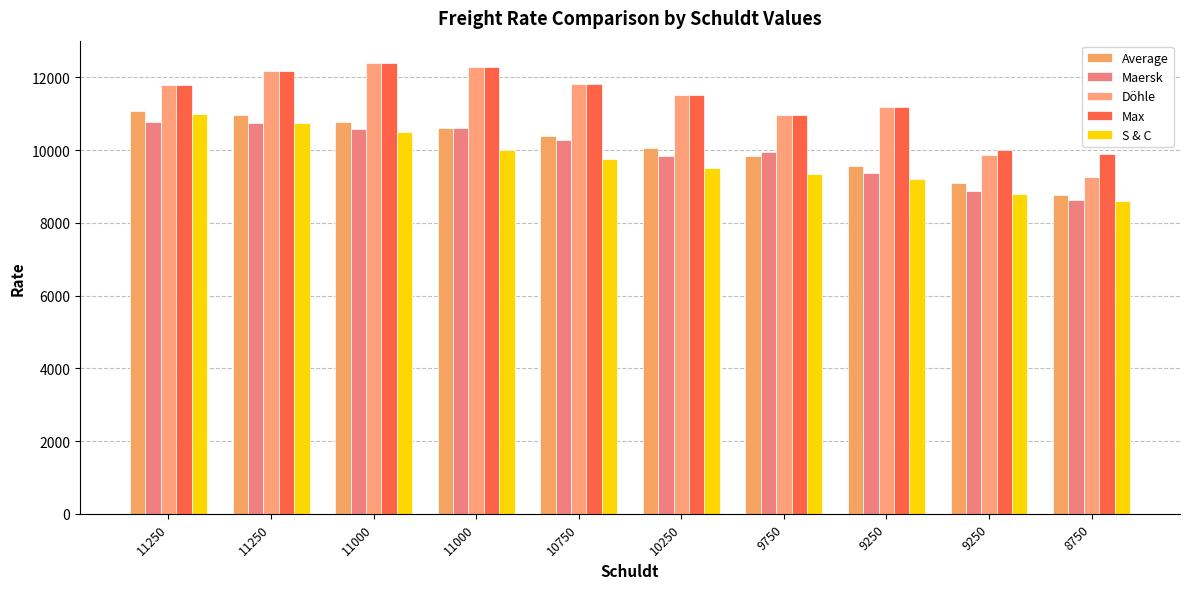

Count the number of categories in the chart.

10